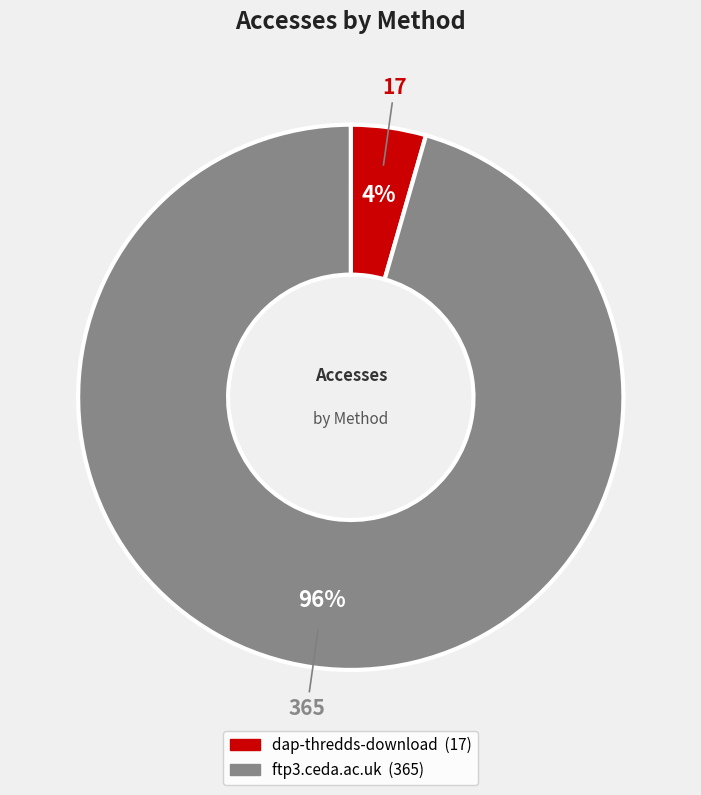

Is the sum of dap-thredds-download and ftp3.ceda.ac.uk greater than half?

Yes